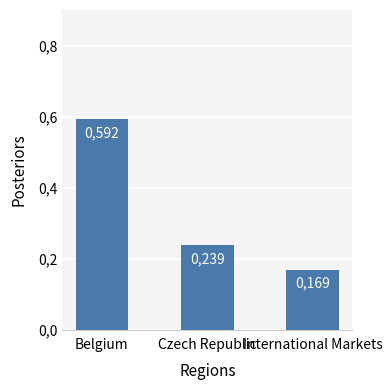

Reading left to right, list all the values displayed in this chart.

0.6	0.2	0.2